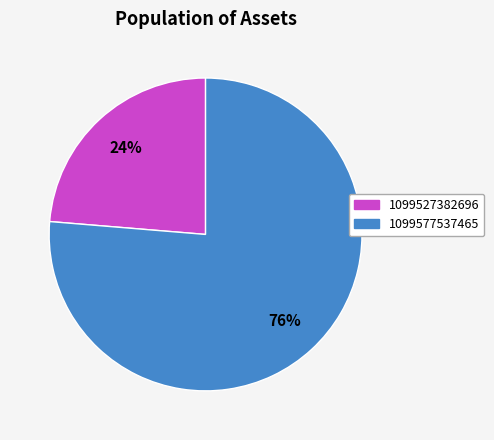

What percentage is the 1099577537465 slice, to the nearest percent?

76%